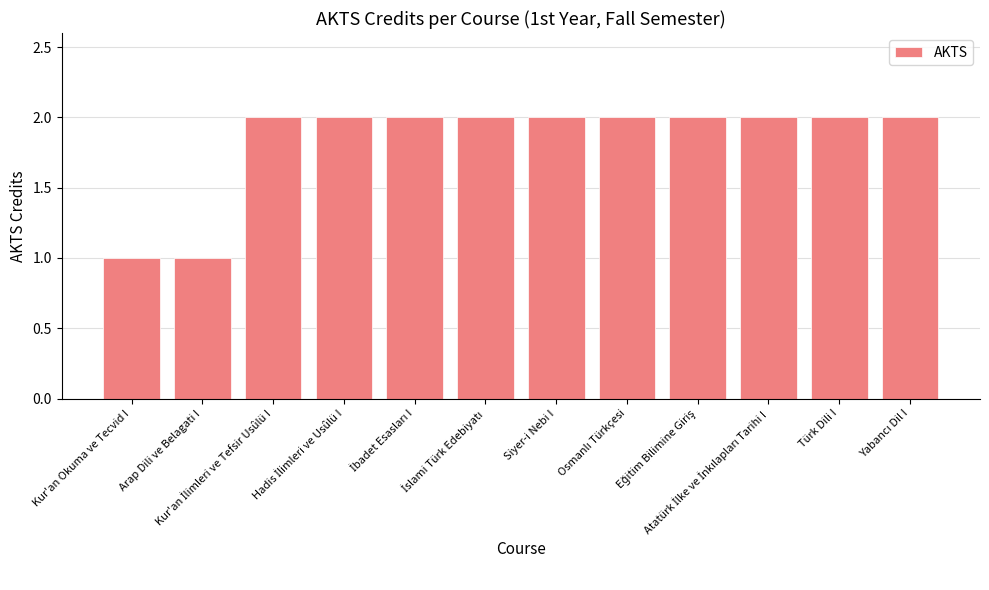

What is the sum of all values?

22